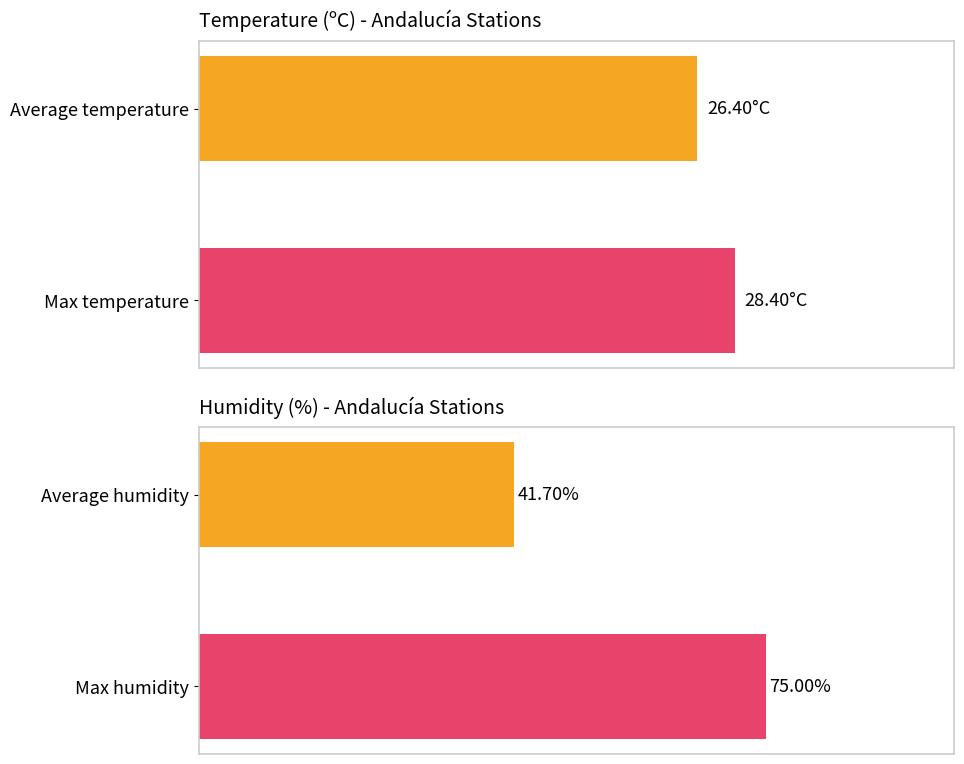

Which series has the largest total across all categories?

Hezetasuna (%)